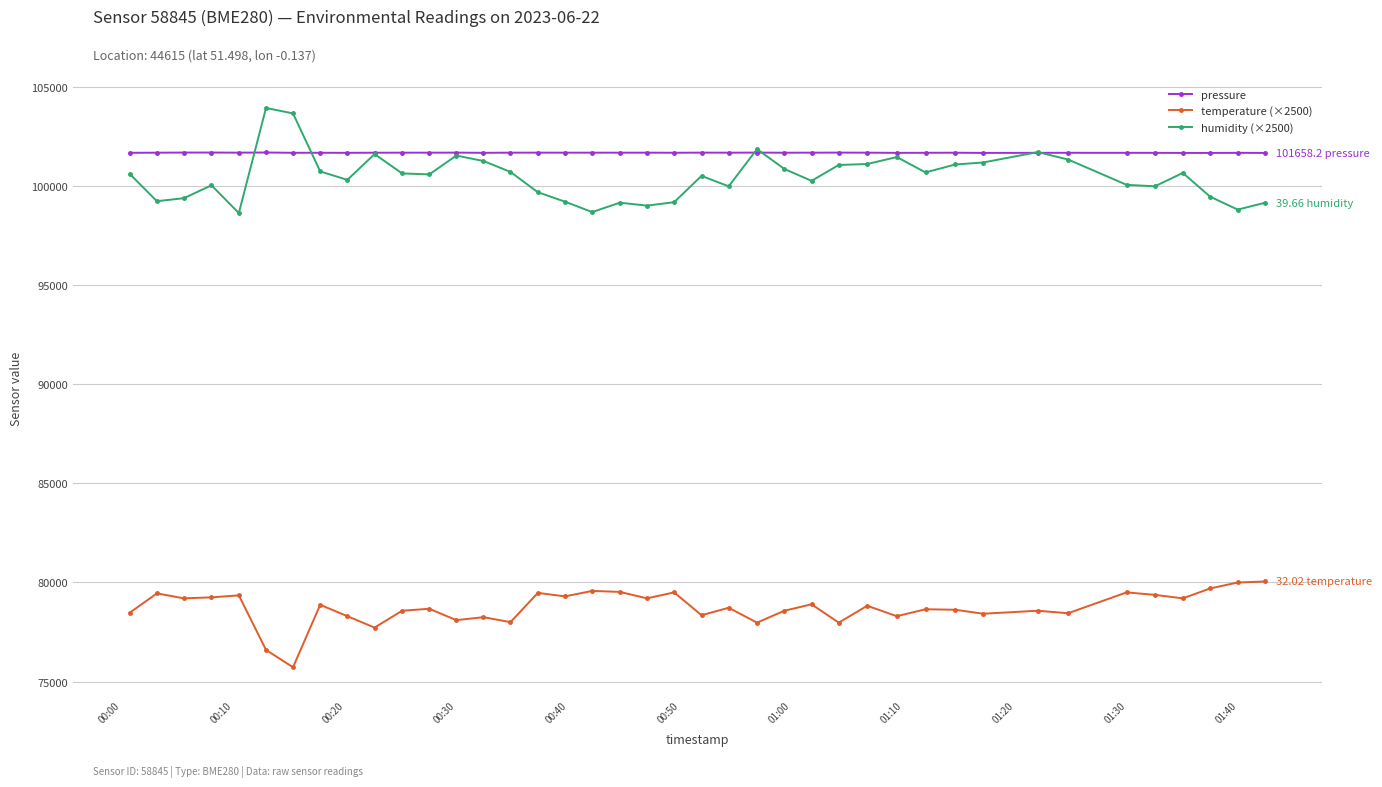

True or false: temperature (×2500) and humidity (×2500) cross at least once.

False